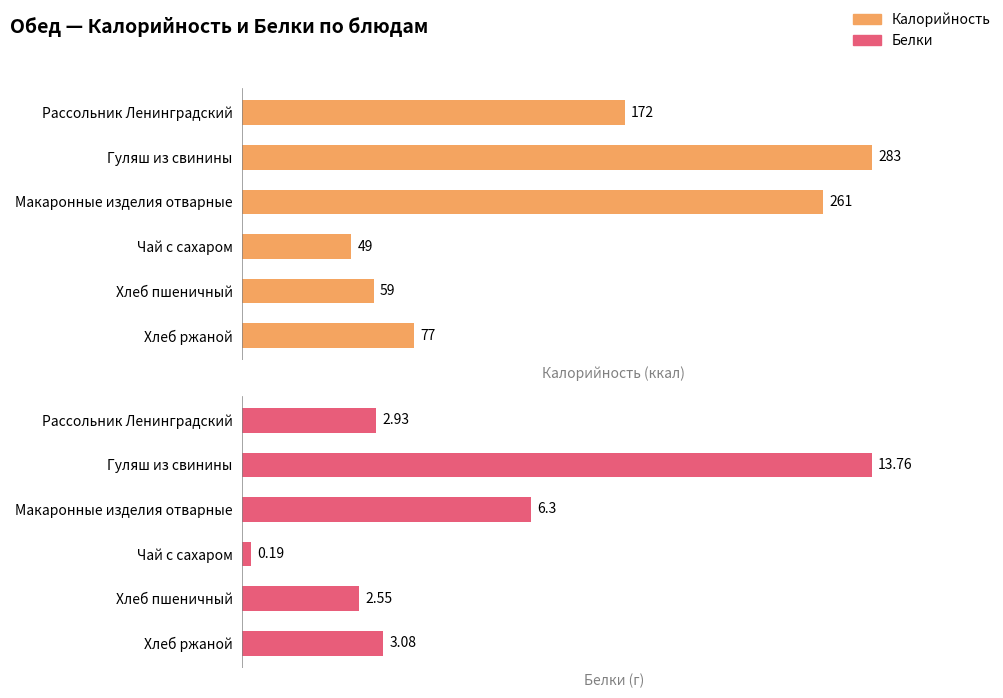

What value does the Белки (г) series have at Чай с сахаром?

0.2